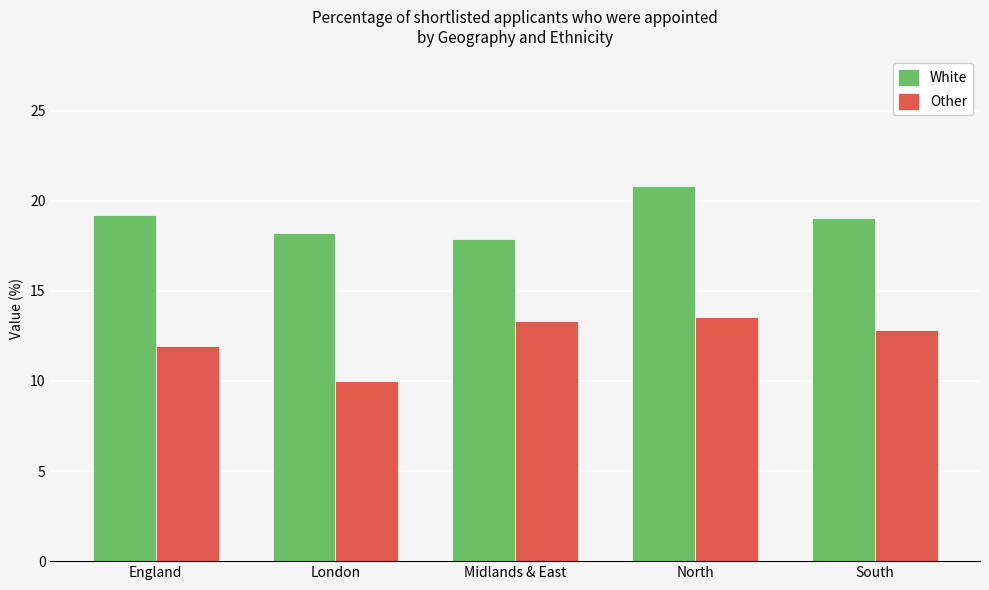

True or false: White has a value of 20.8 at North.

True